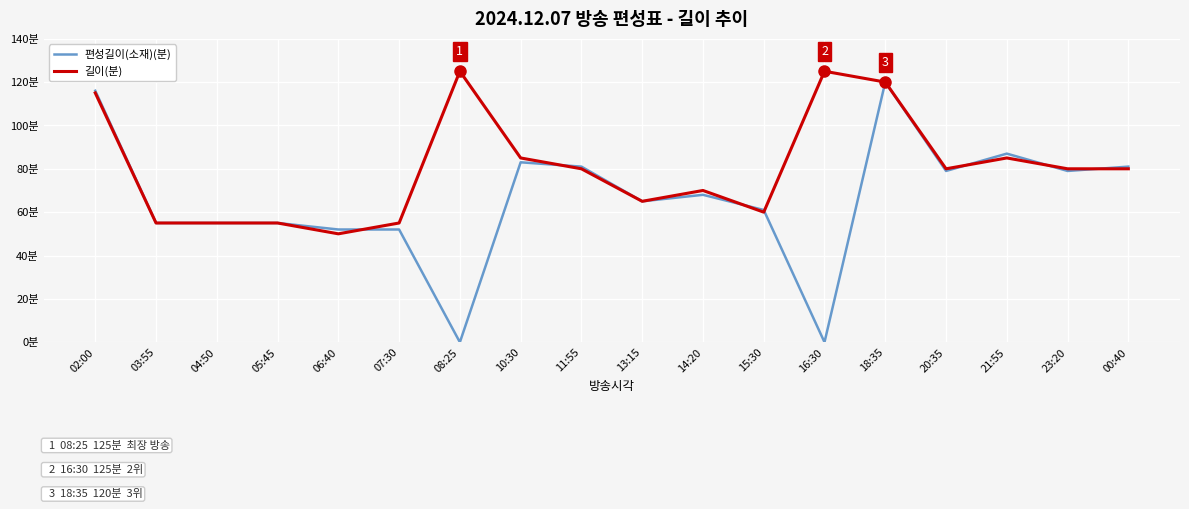

What is the difference between the maximum and minimum values in the 길이(분) series?

75